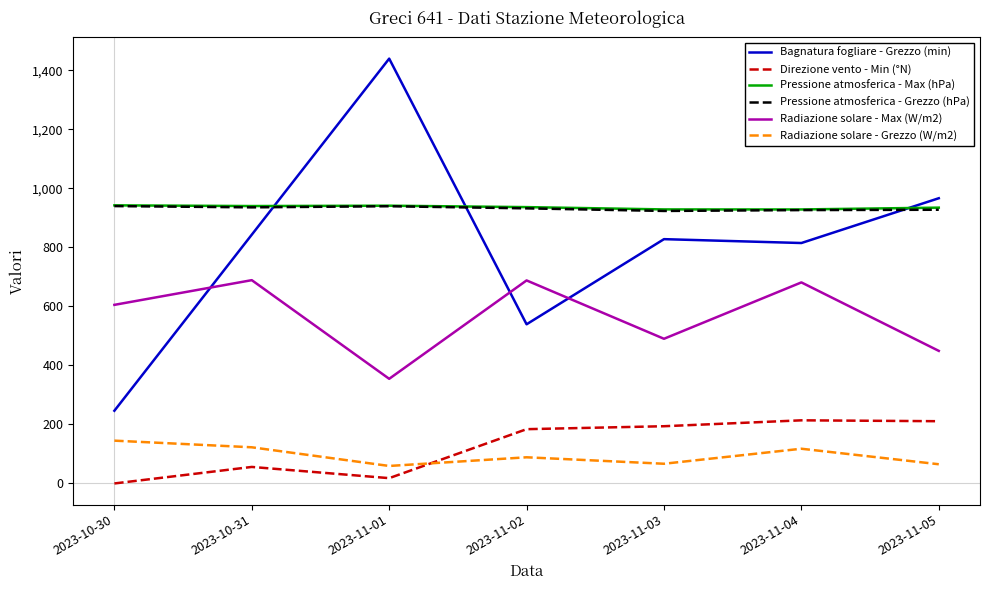

The value of Bagnatura fogliare - Grezzo (min) at 2023-11-05 is 467.2. True or false?

False